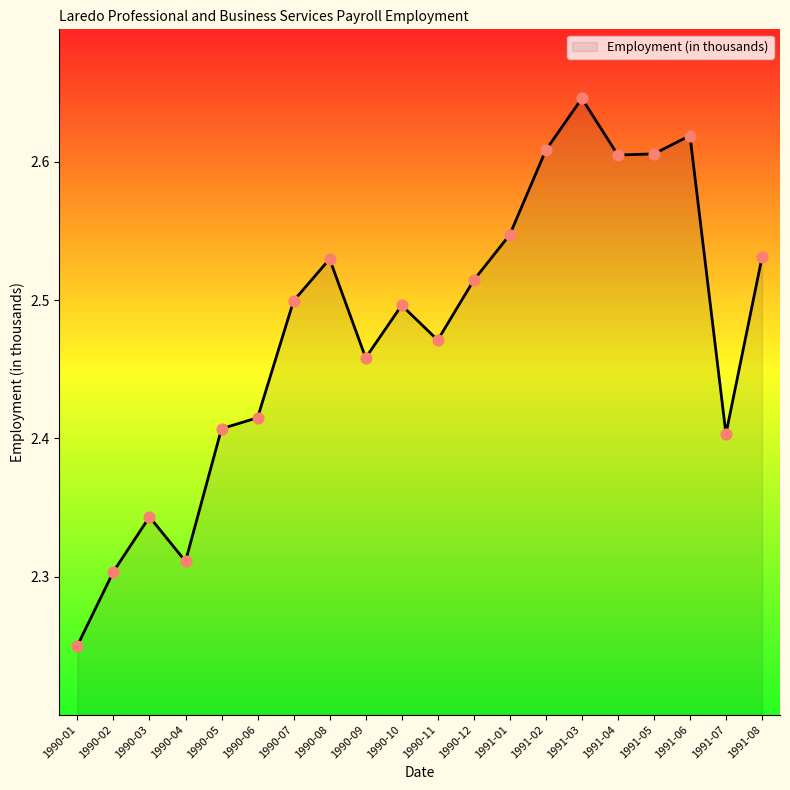

What is the change in value from 1990-07 to 1991-02?

+0.1